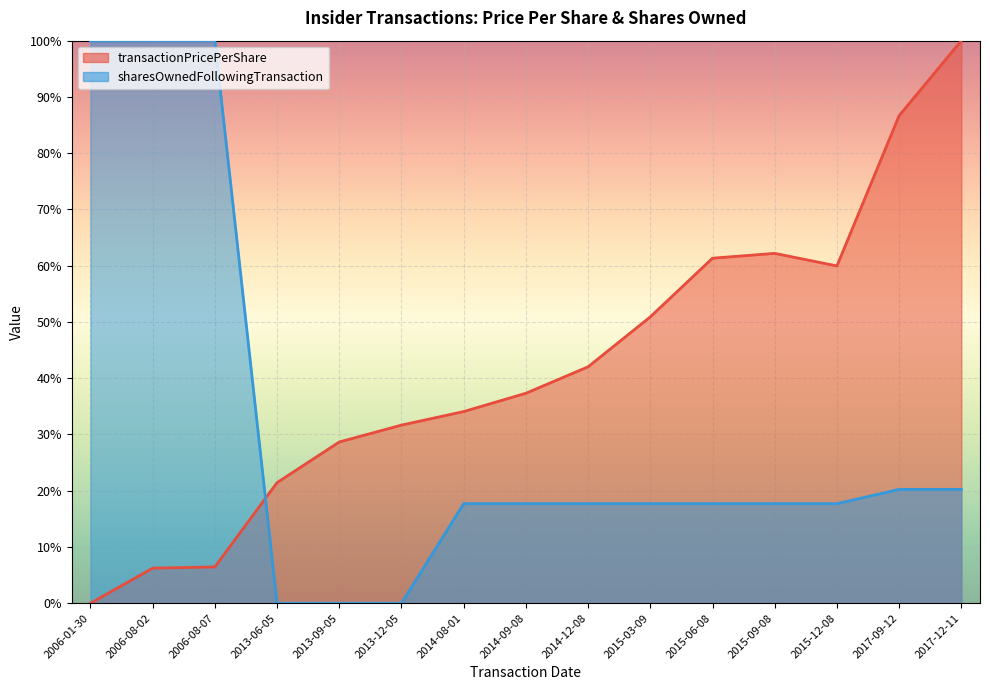

Is it true that sharesOwnedFollowingTransaction equals 0.0 at 2013-09-05?

True